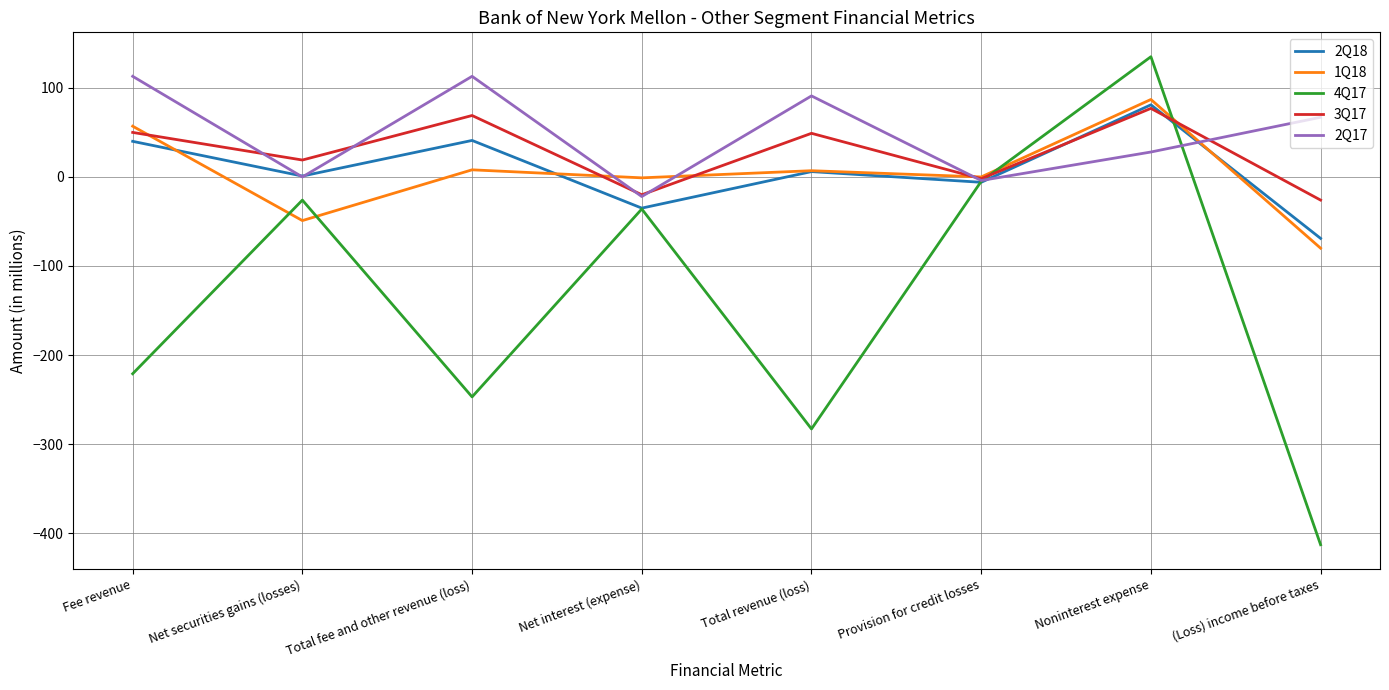

How many values in the 4Q17 series are below -36?

4